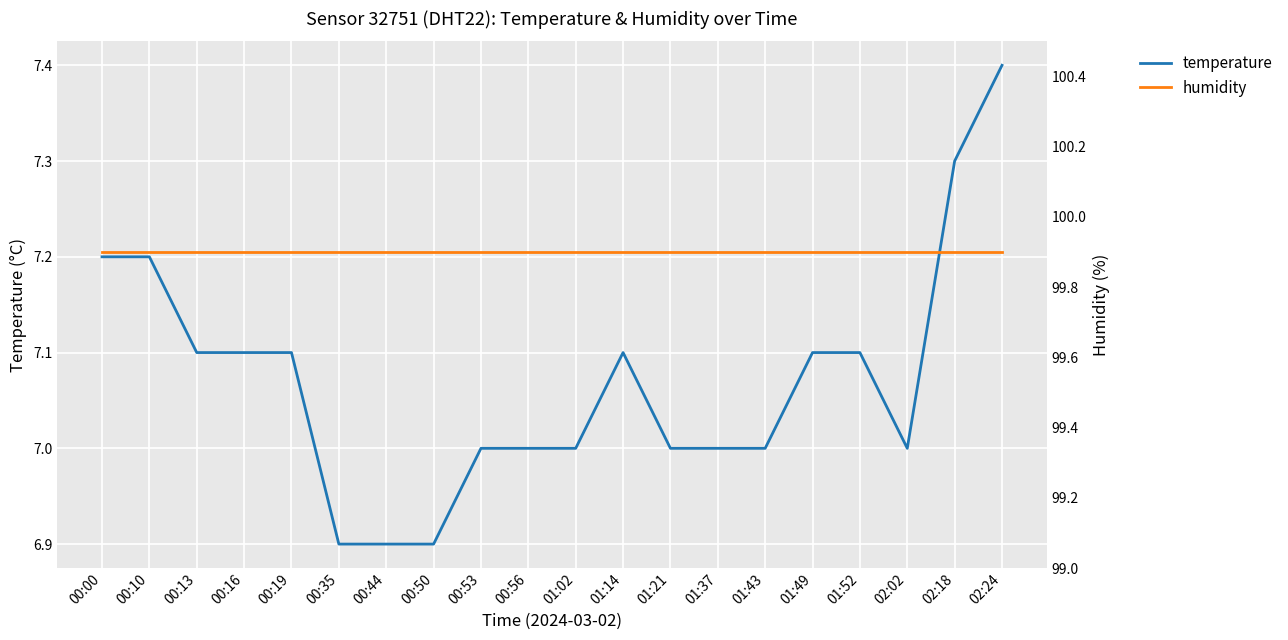

Which has a higher value, 02:02 or 00:50?

02:02